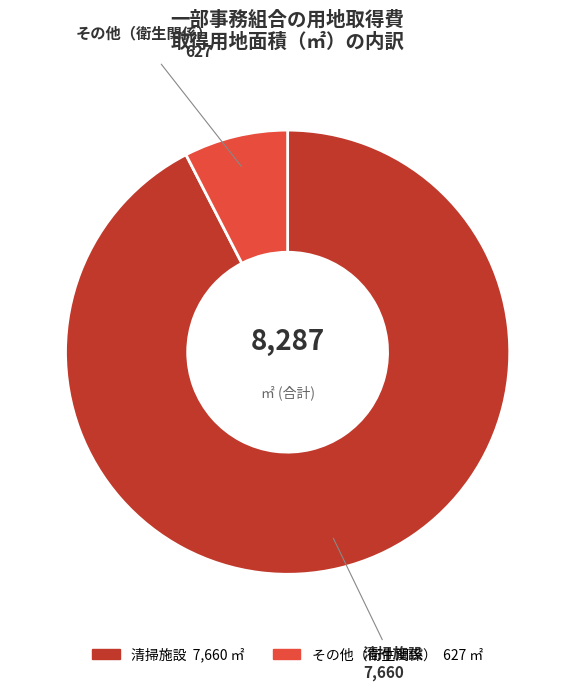

Does any single category account for the majority?

Yes